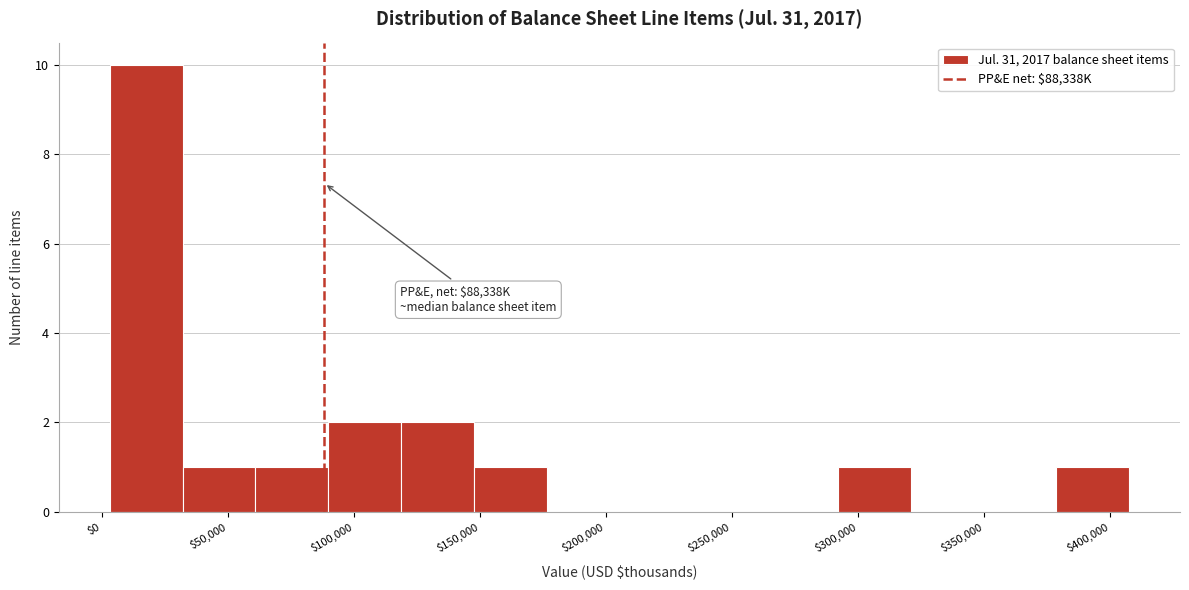

Which range on the x-axis has the tallest bar?

5000 to 30000